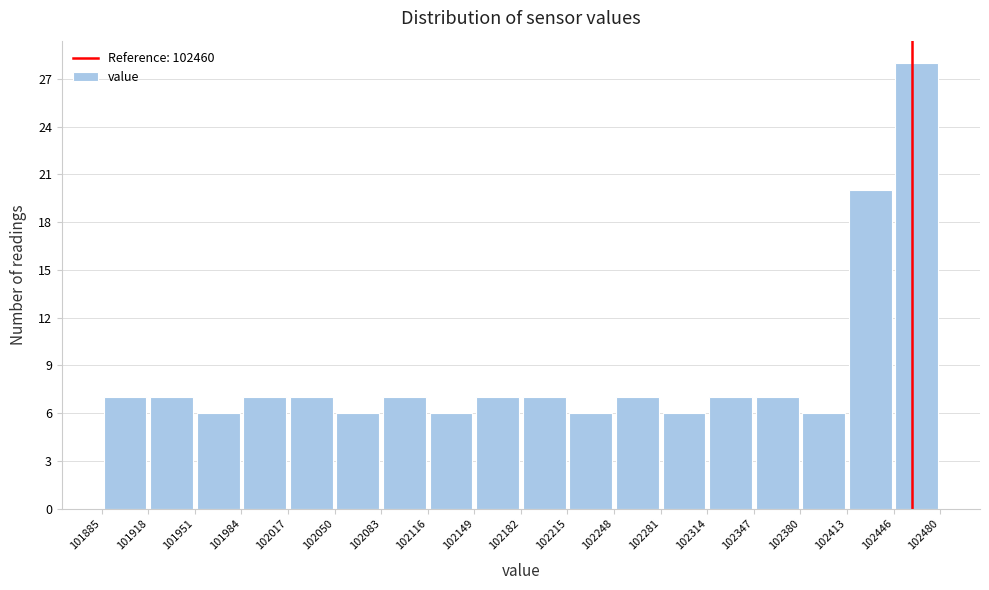

Over which range of the x-axis is the bar tallest?

102446 to 102480